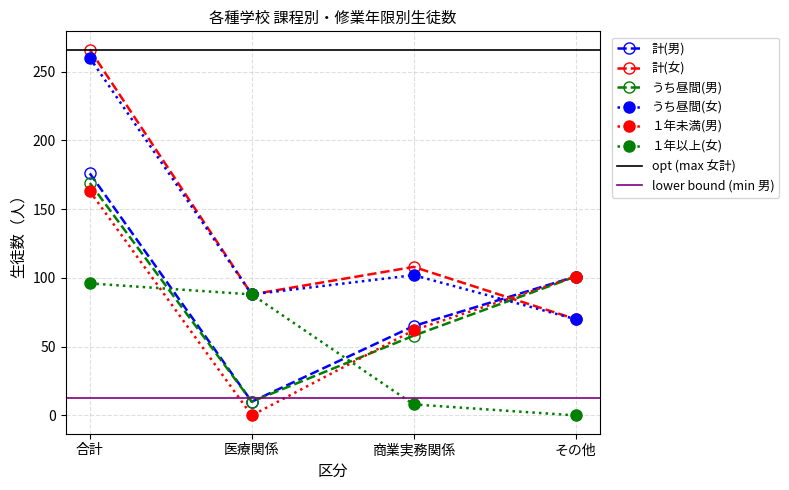

How many values in the １年未満(男) series are below 101?

2